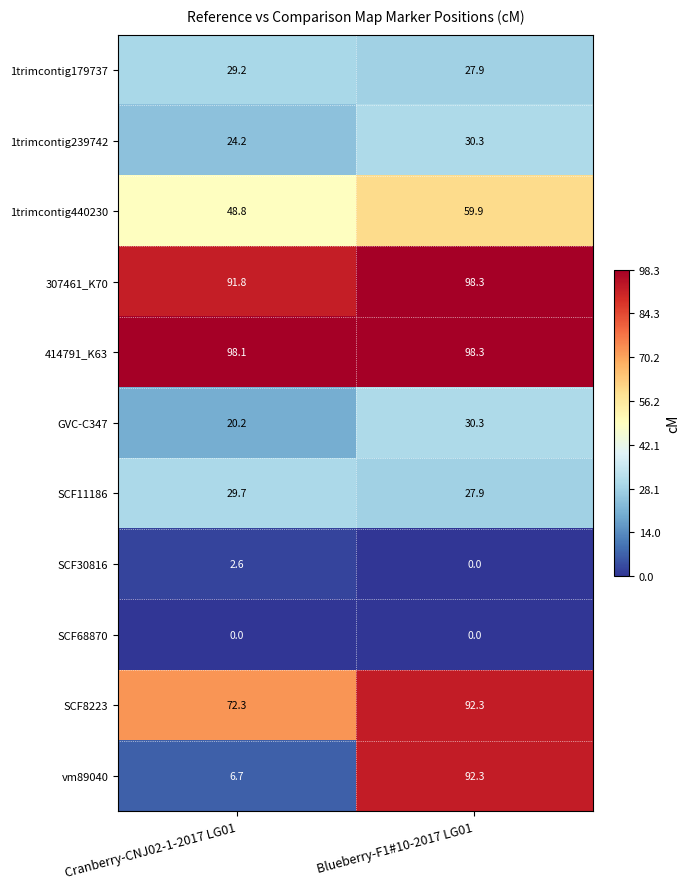

True or false: 1trimcontig440230 has a value of 48.8 at Cranberry-CNJ02-1-2017 LG01.

True